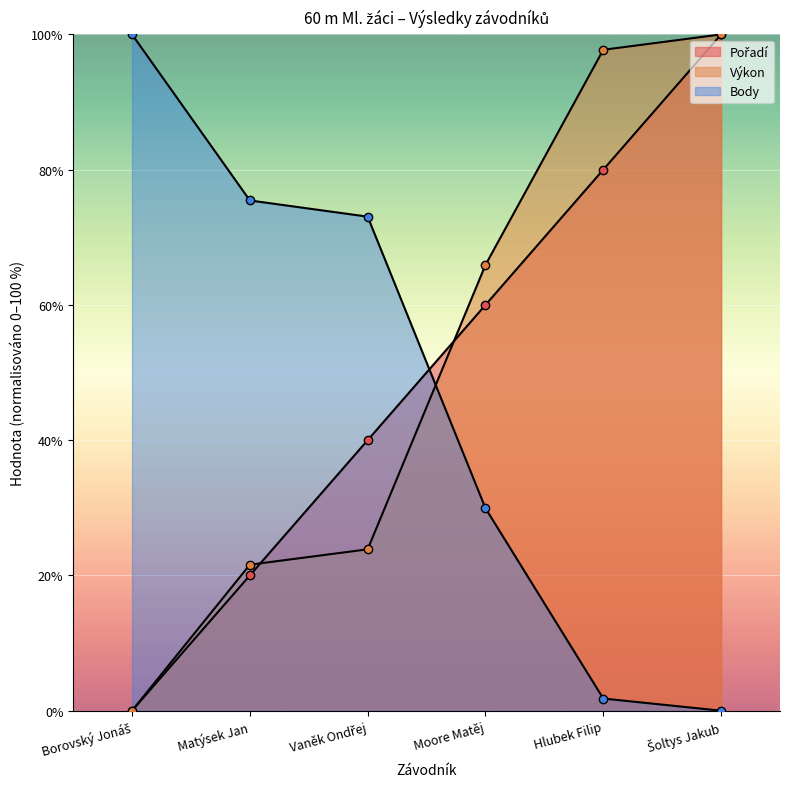

What position from the left is Matýsek Jan?

2